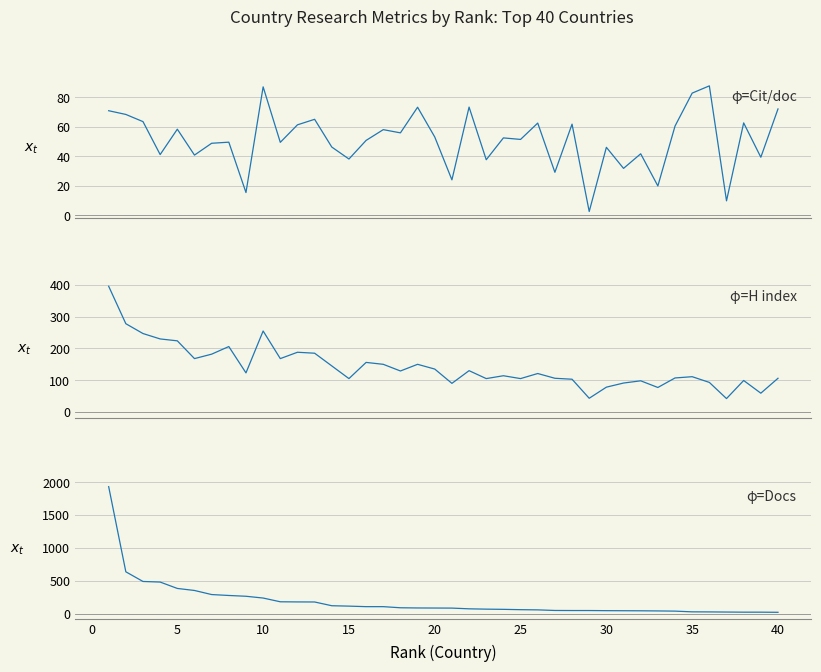

True or false: Citations per document and H index intersect in this chart.

False